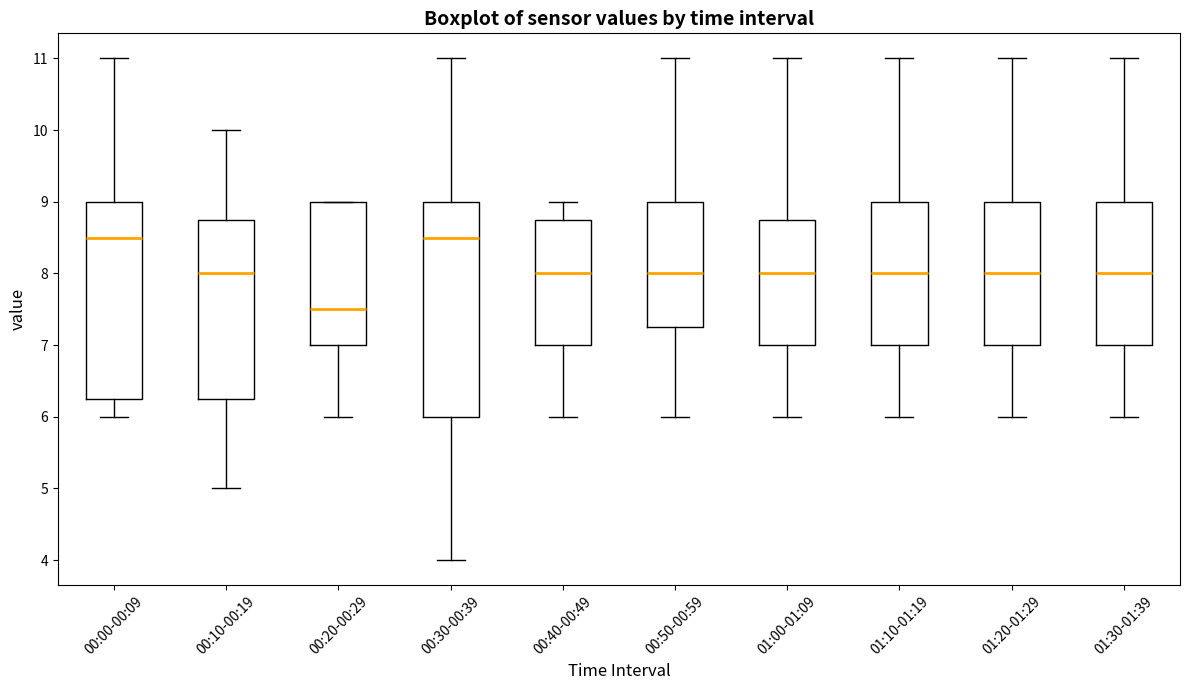

Which box's median line is the lowest?

00:20-00:29